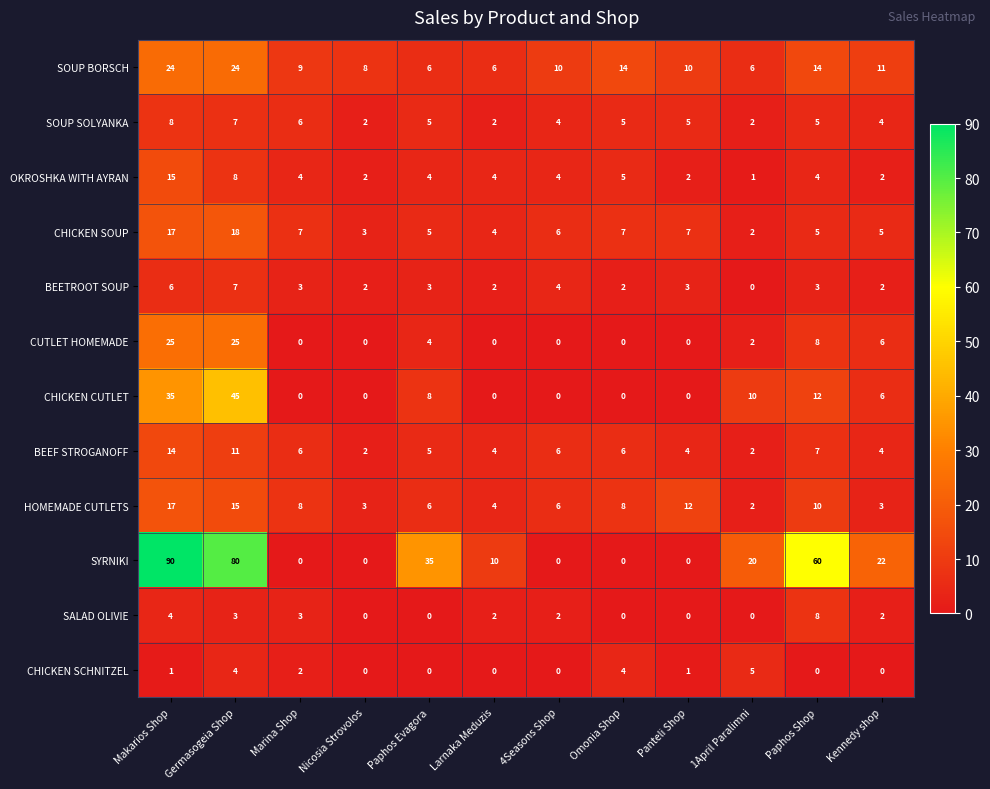

How many distinct data groups are displayed?

12